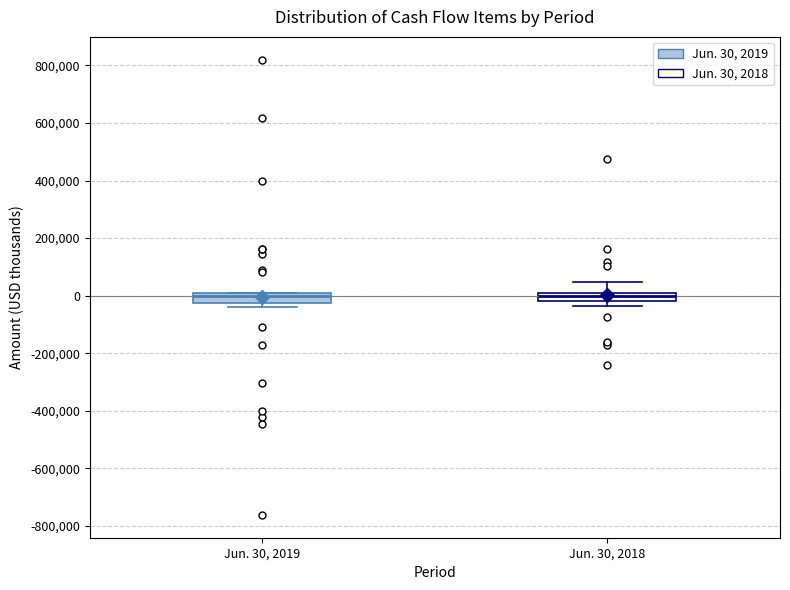

Where is the lower edge of the box for Jun. 30, 2019 on the y-axis? The values are not printed on the chart, so give them approximately, as read against the axis.

-20000